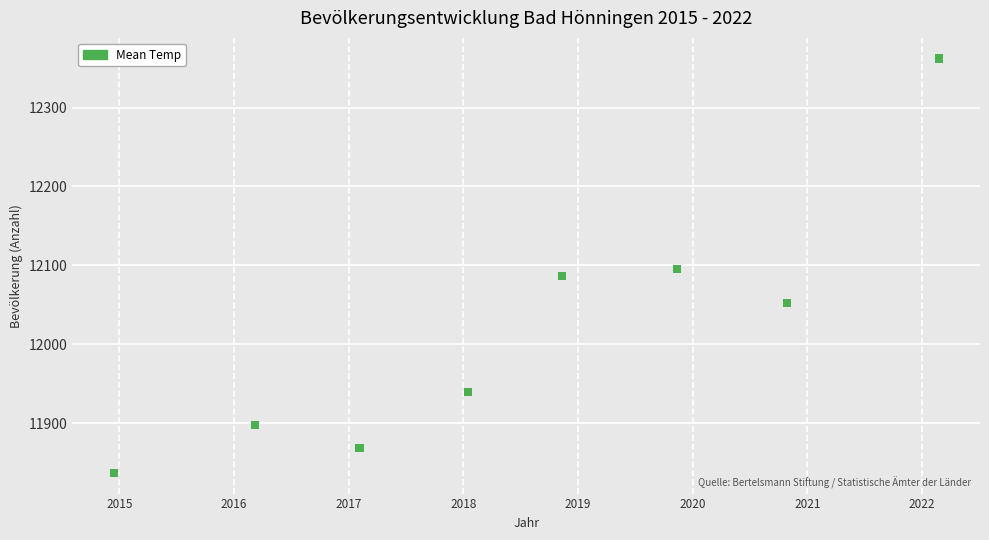

What is the range of X values (max minus min)?

7.2